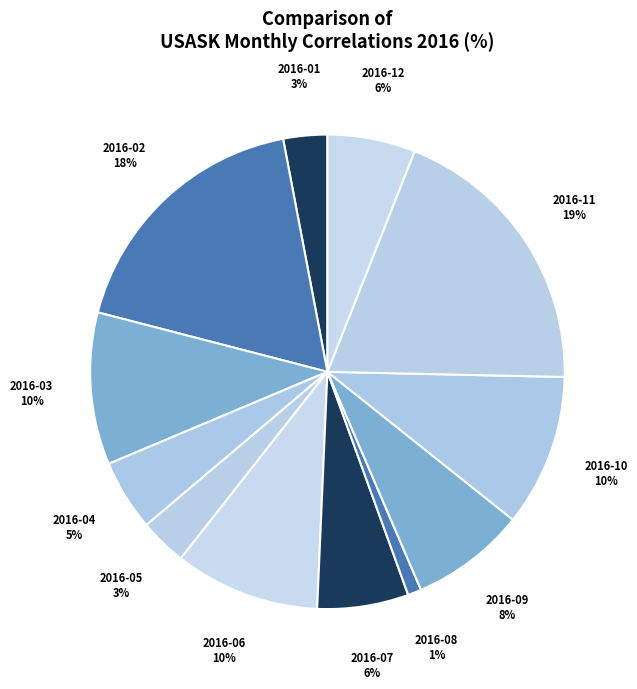

Which category has the smallest portion of the pie?

2016-08